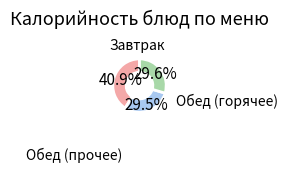

Does any single category account for the majority?

No